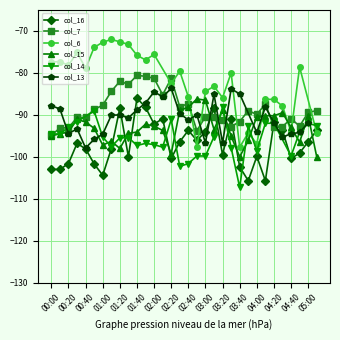

In col_16, how many points are higher than both neighbors (excluding endpoints)?

9